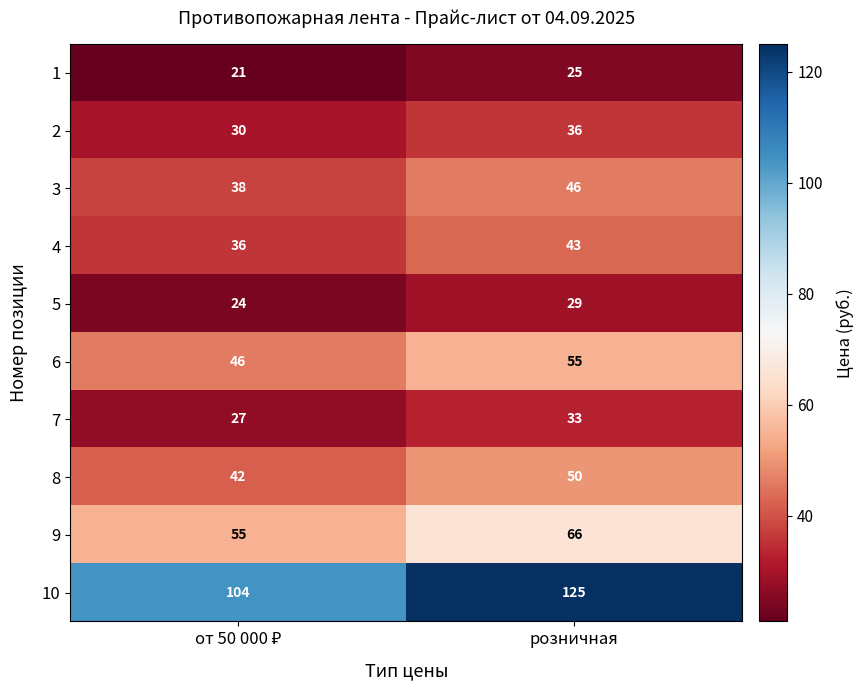

What is the difference between the maximum and minimum values in the 6 series?

9